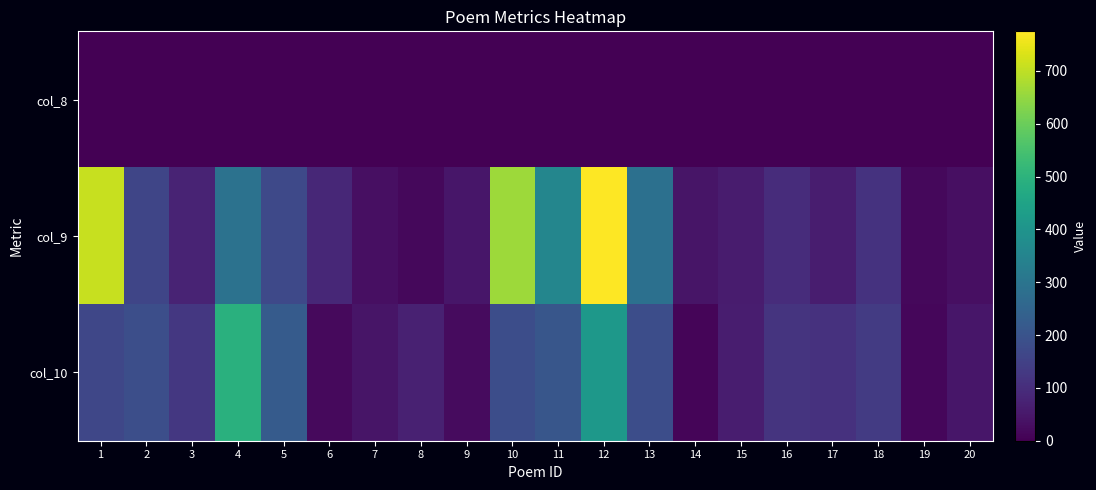

Count the number of categories in the chart.

20